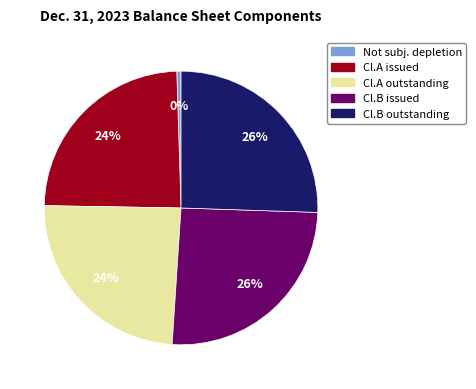

To the nearest percent, what is the average slice percentage?

20%